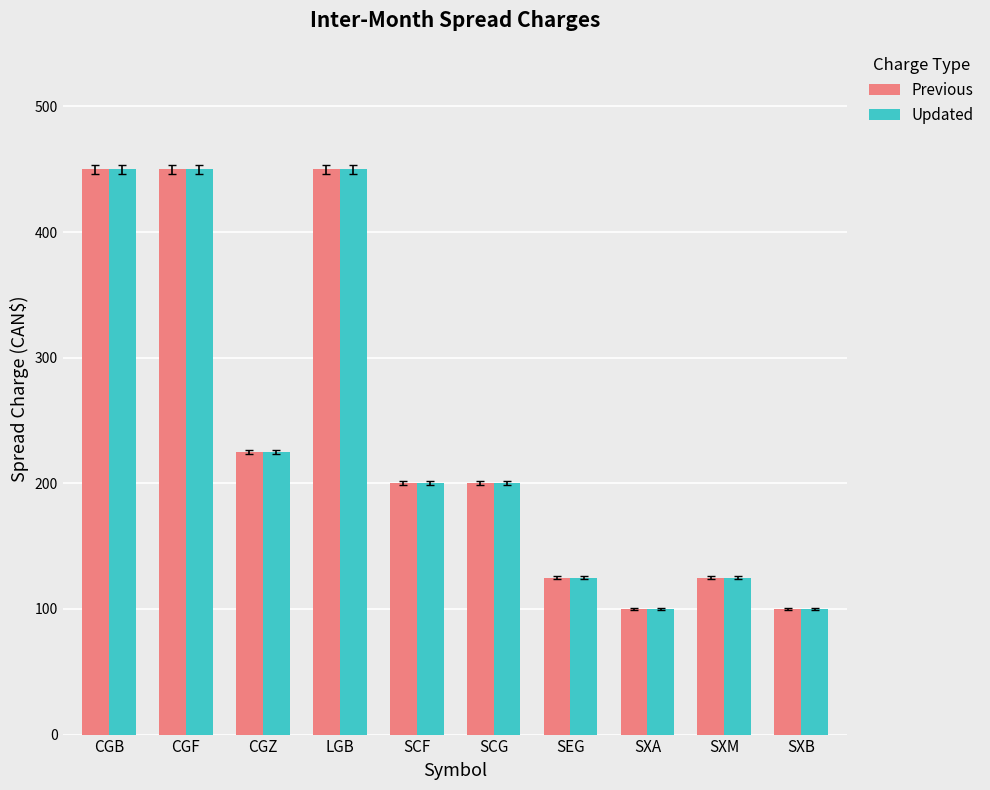

What is the difference between the maximum and minimum values in the Previous series?

350